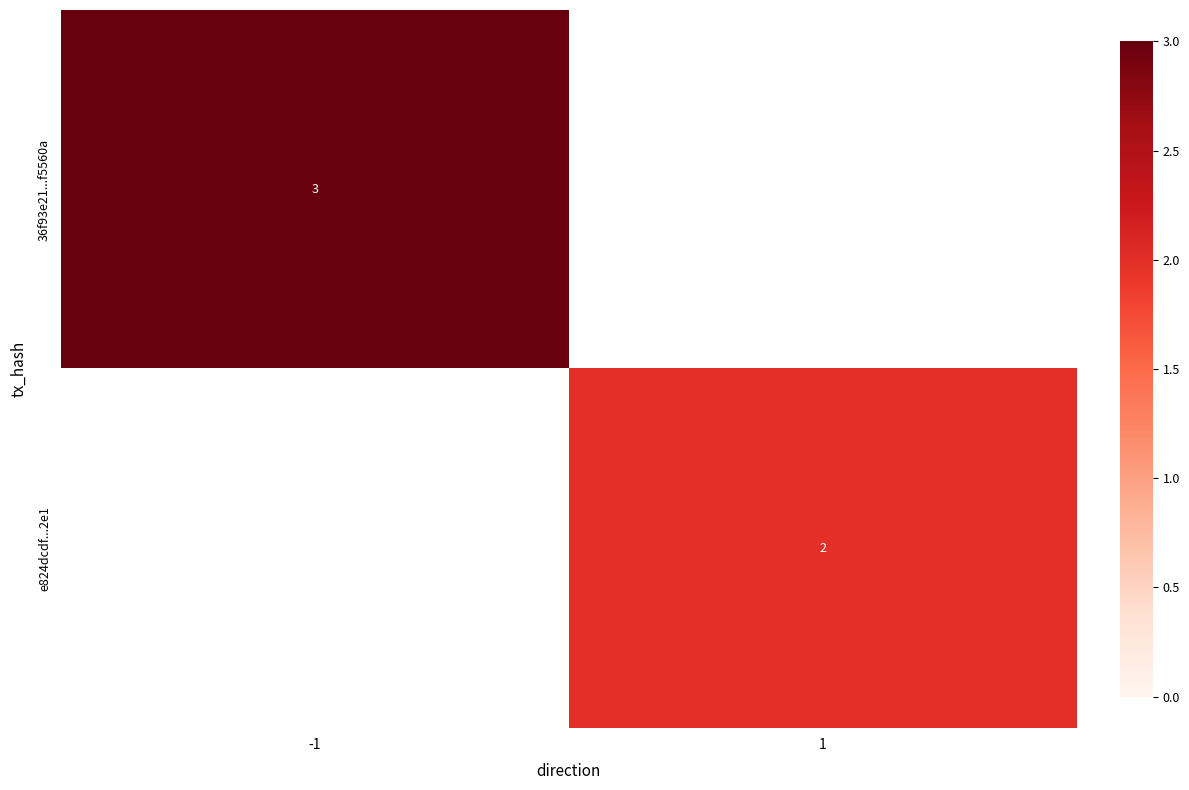

Is the value of 36f93e21...f5560a at -1 greater than the value of e824dcdf...2e1 at 1?

Yes